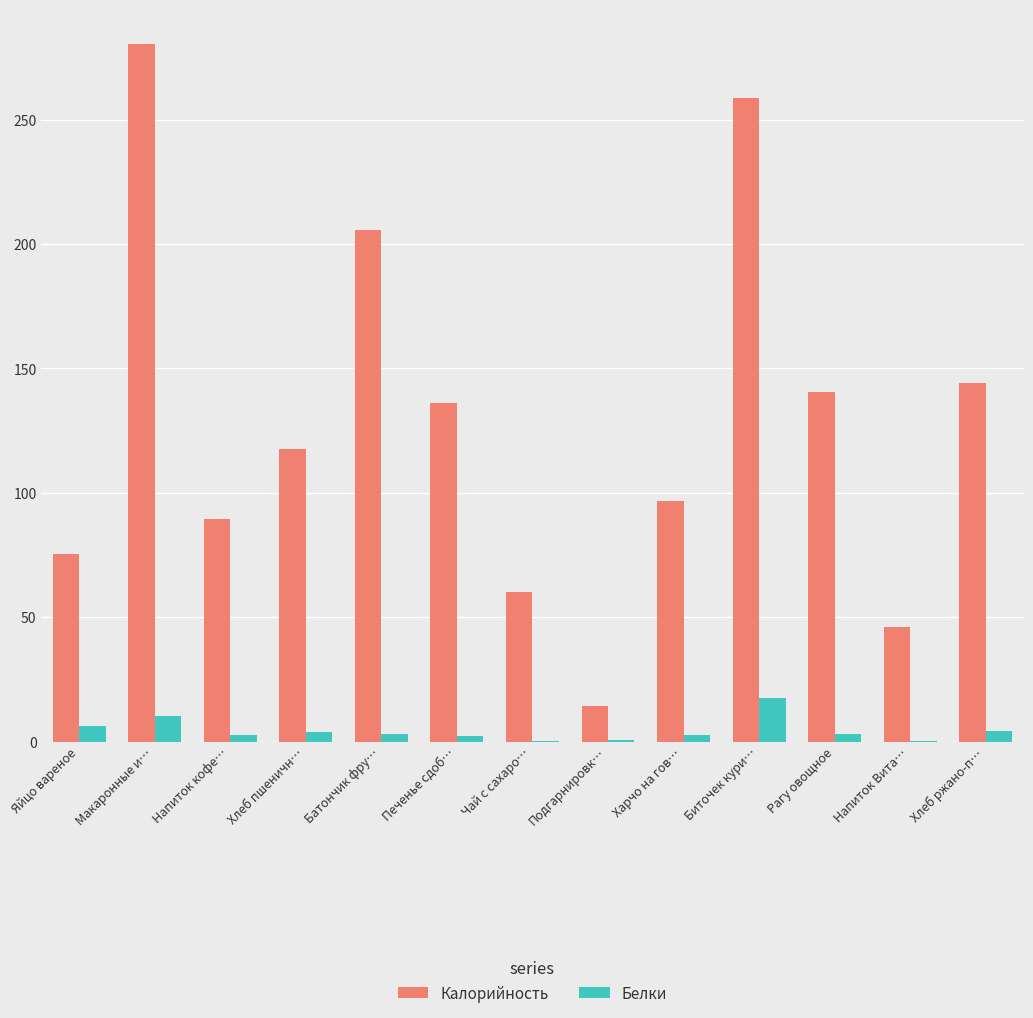

Which series has the largest total across all categories?

Калорийность